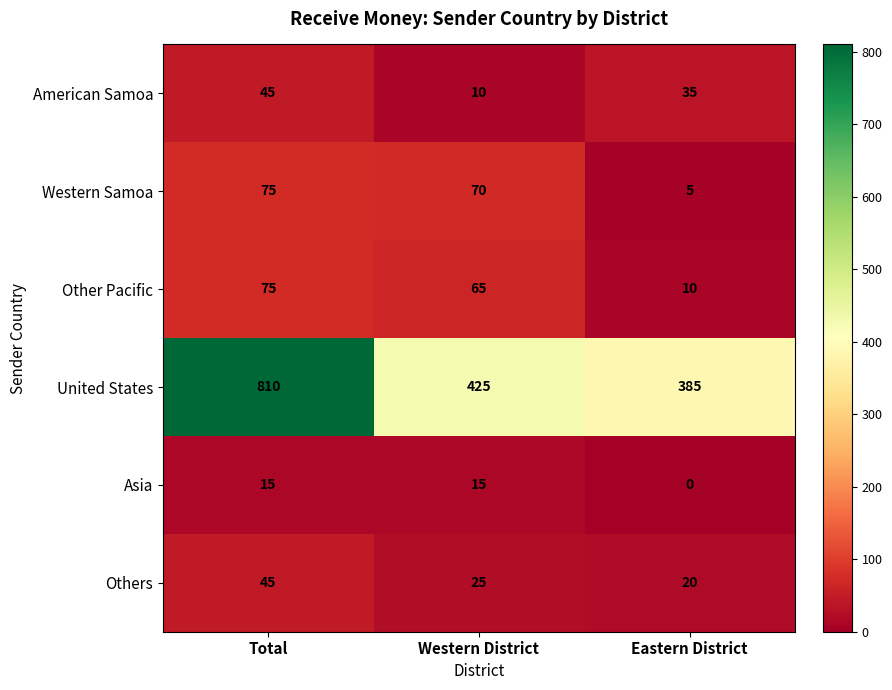

The American Samoa series shows 23 at Total. True or false?

False